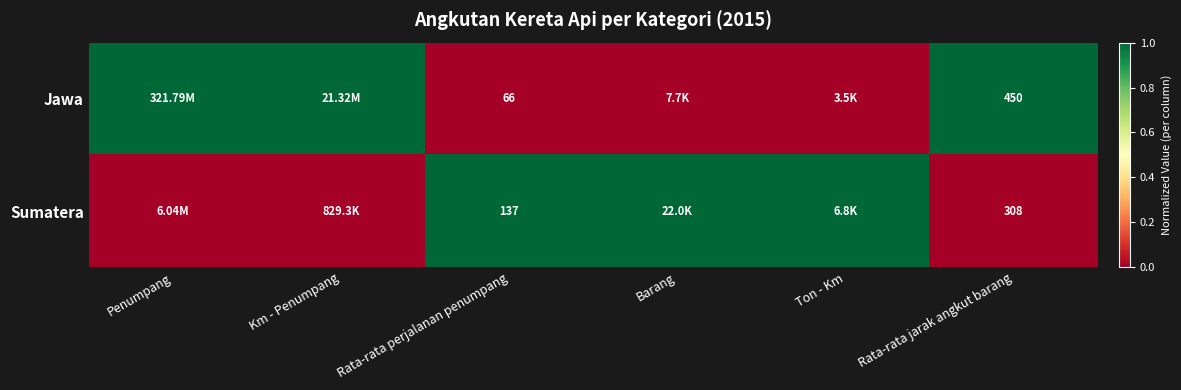

What is the difference between the highest and lowest values at Rata-rata perjalanan penumpang?

71